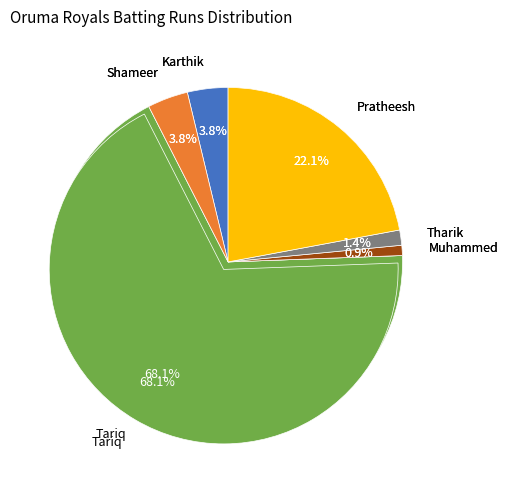

Which category has the smallest portion of the pie?

Muhammed Shah